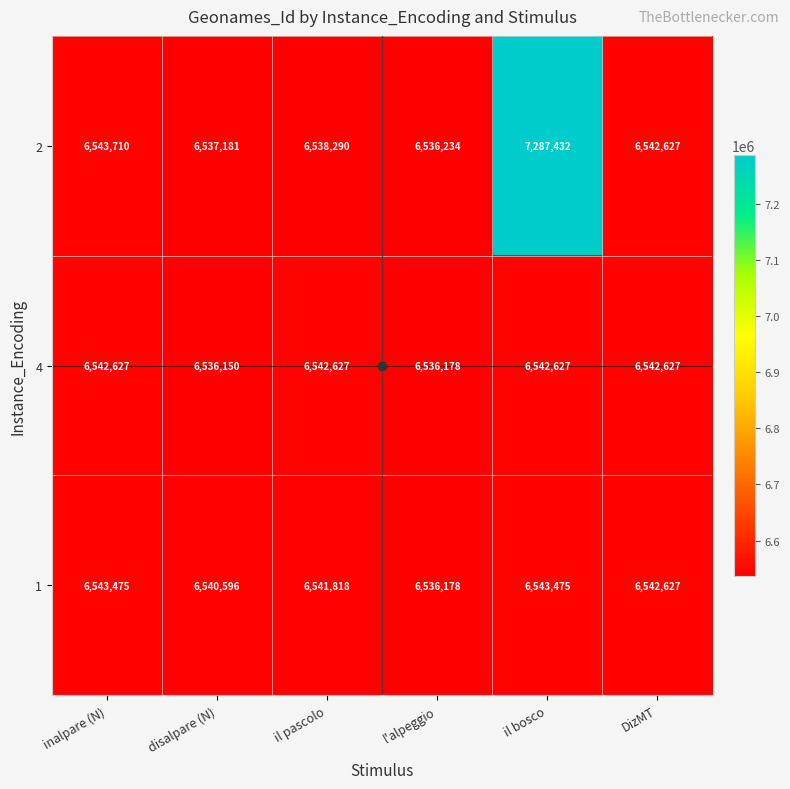

How many 1 values are between 6540596 and 6543475?

5